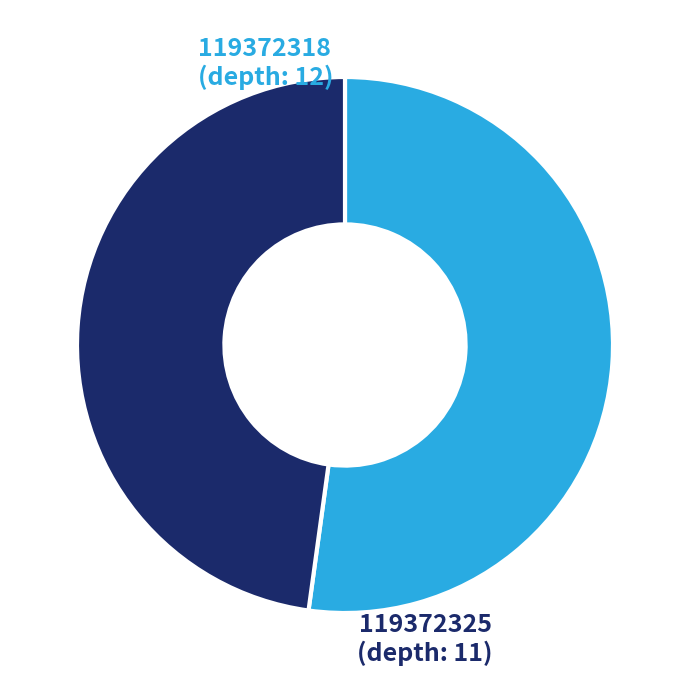

Between 119372325 and 119372318, which is larger?

119372318